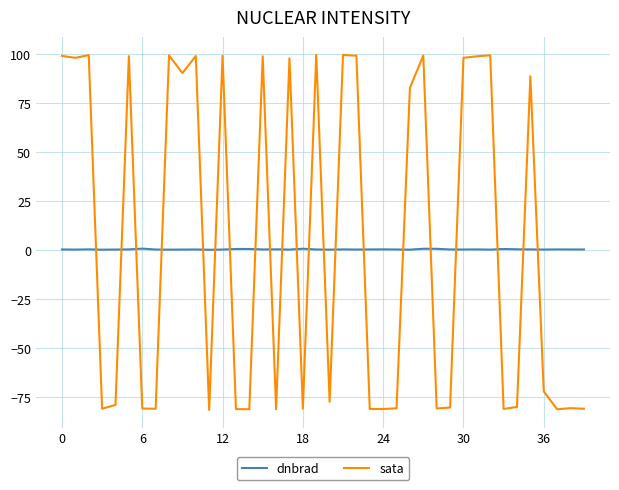

List the series in order of their peak value, lowest first.

dnbrad, sata